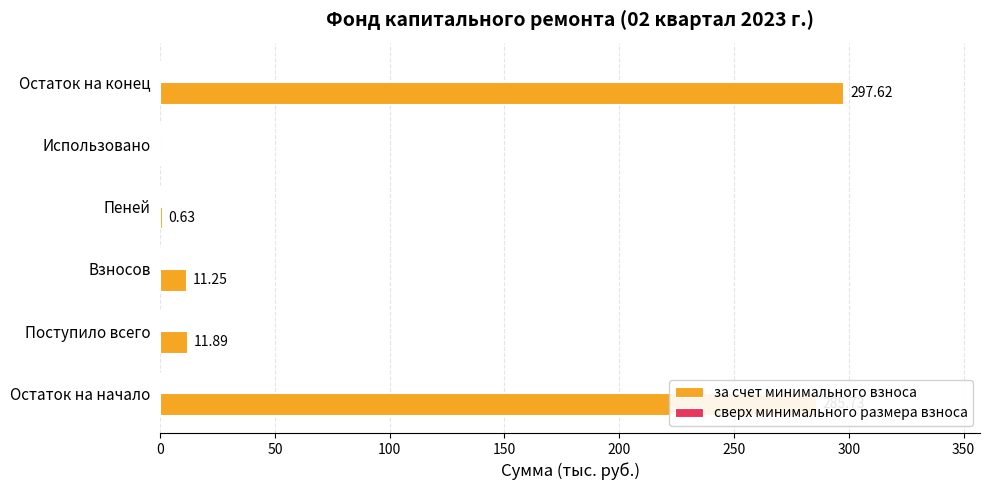

Between Использовано and Пеней, which is larger?

Пеней